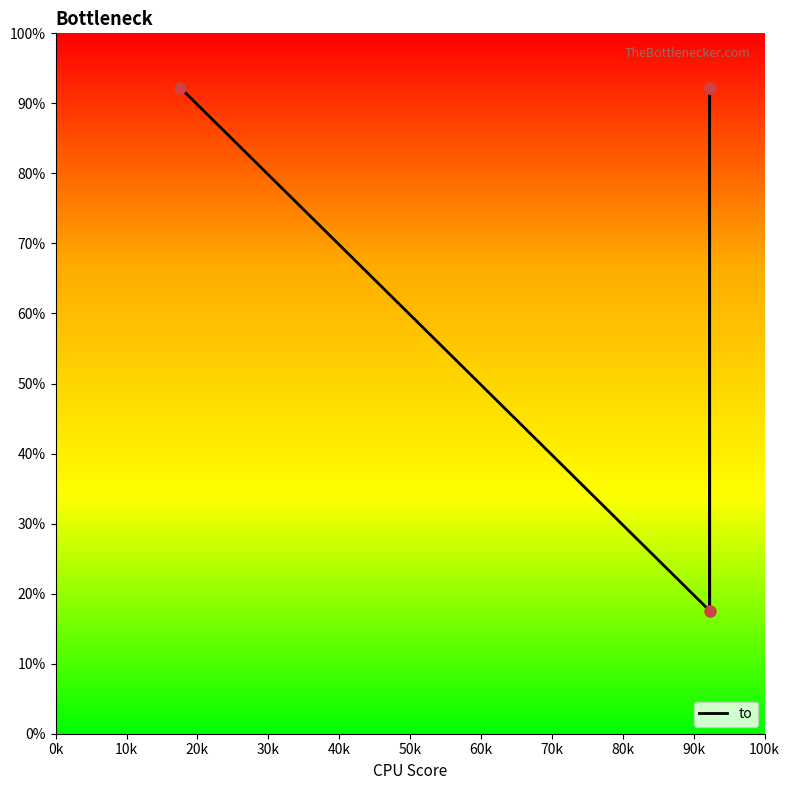

Which has a higher value, 10k or 30k?

30k